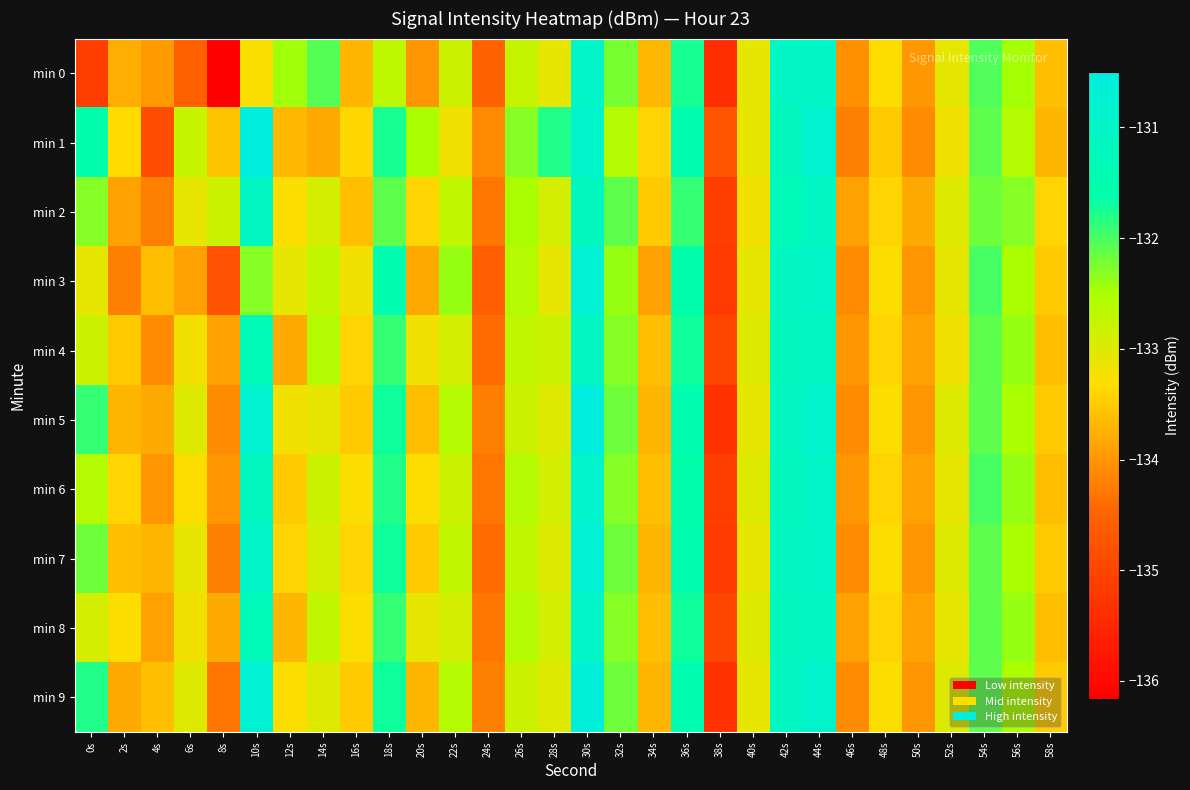

What is the spread (max minus min) of values at 8s?

3.4